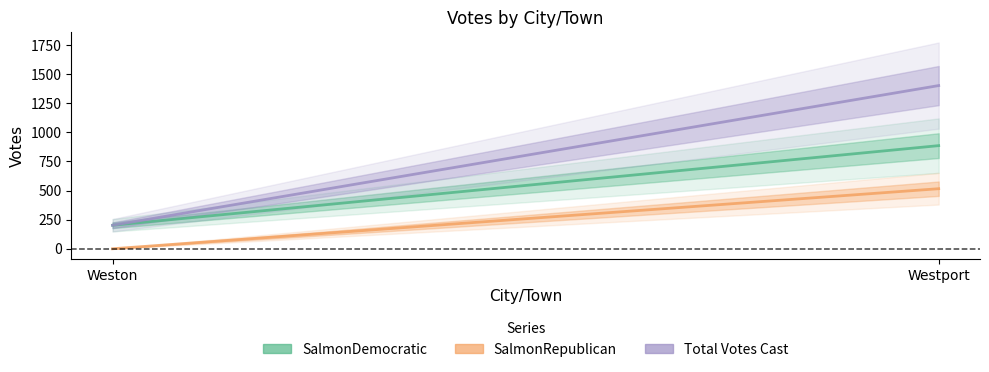

Is the value of Total Votes Cast at Westport greater than the value of SalmonDemocratic at Weston?

Yes